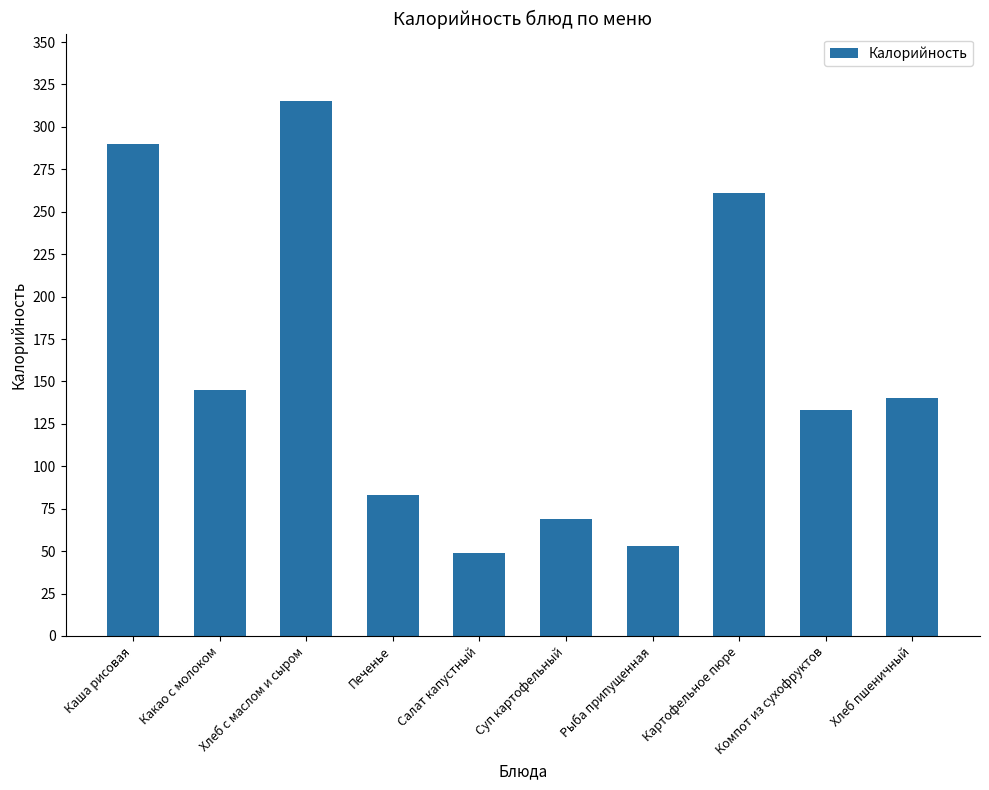

Rank the categories by value from highest to lowest.

Хлеб с маслом и сыром, Каша рисовая, Картофельное пюре, Какао с молоком, Хлеб пшеничный, Компот из сухофруктов, Печенье, Суп картофельный, Рыба припущенная, Салат капустный